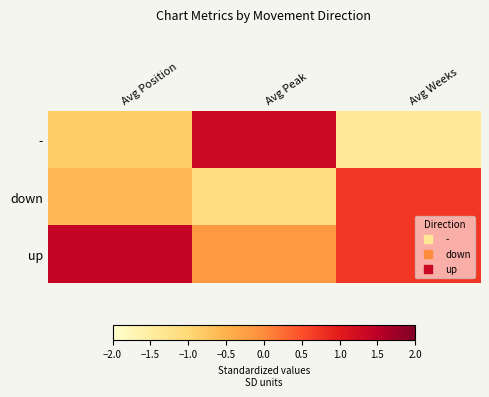

What is the difference between the highest and lowest values at Avg Weeks?

2.1